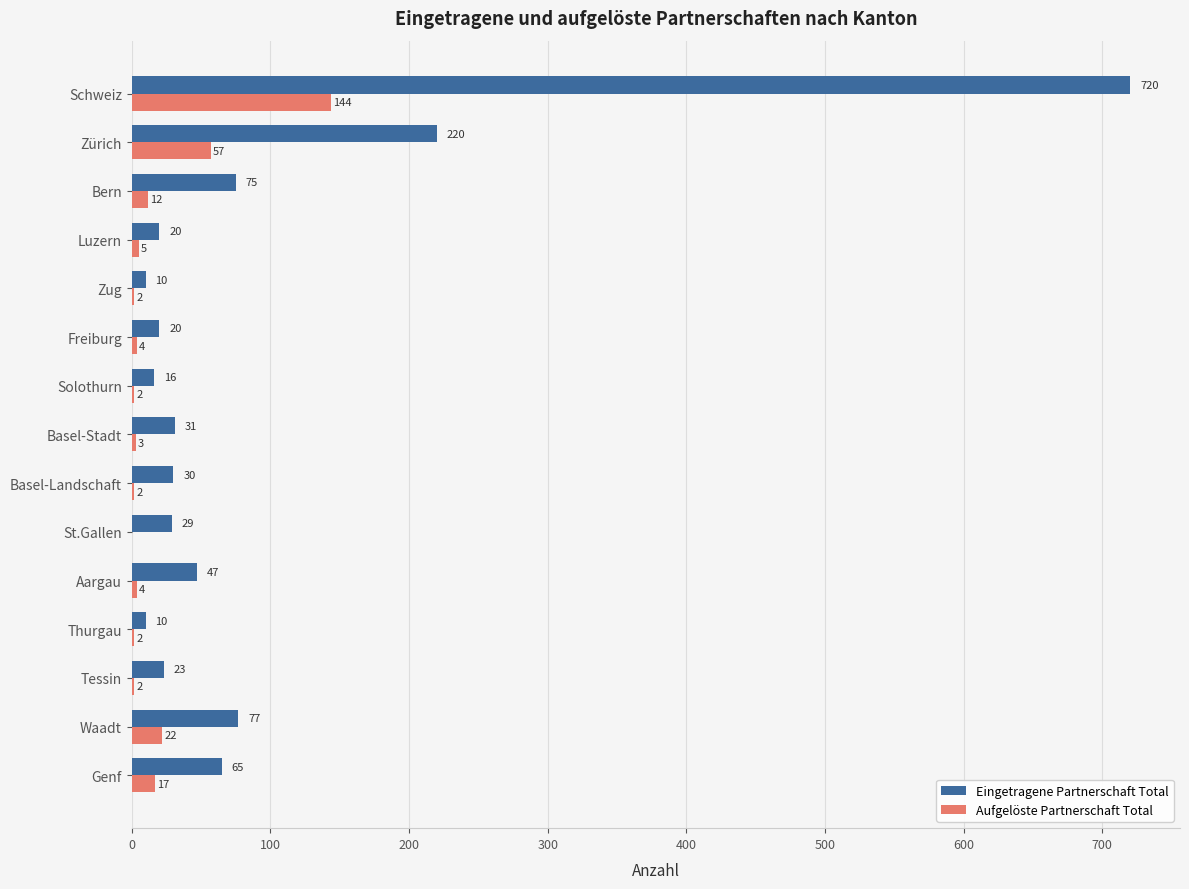

What is the sum of all Aufgelöste Partnerschaft Total values?

278